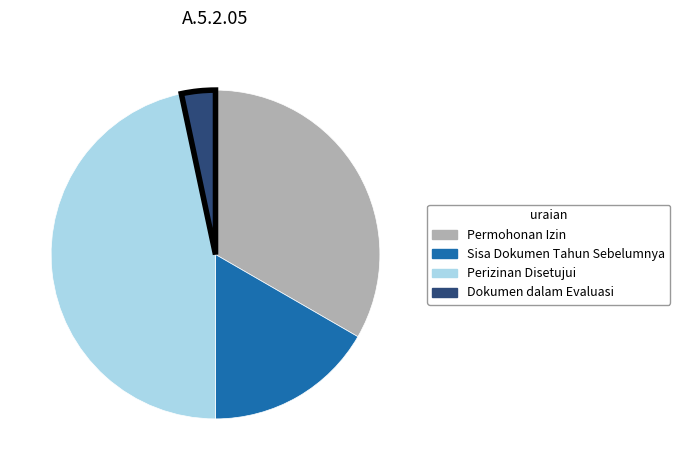

What is the largest slice in the pie chart?

Perizinan Disetujui